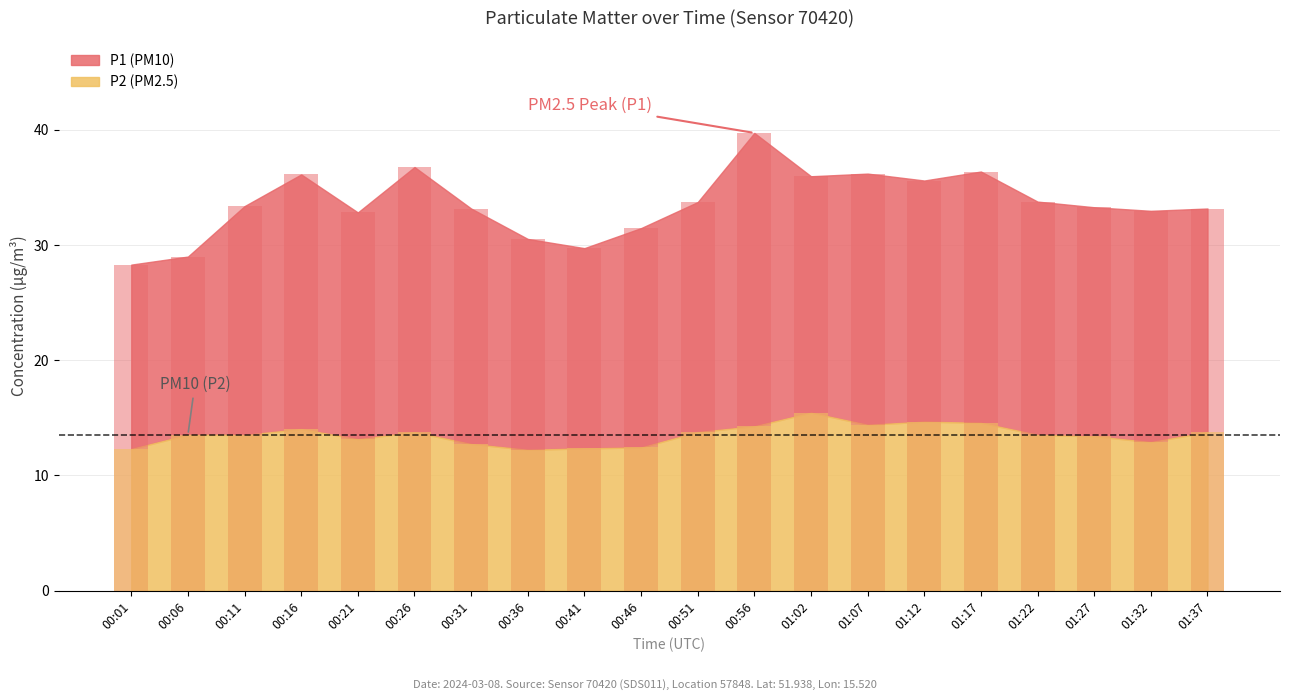

At which label does P1 reach its minimum?

00:01